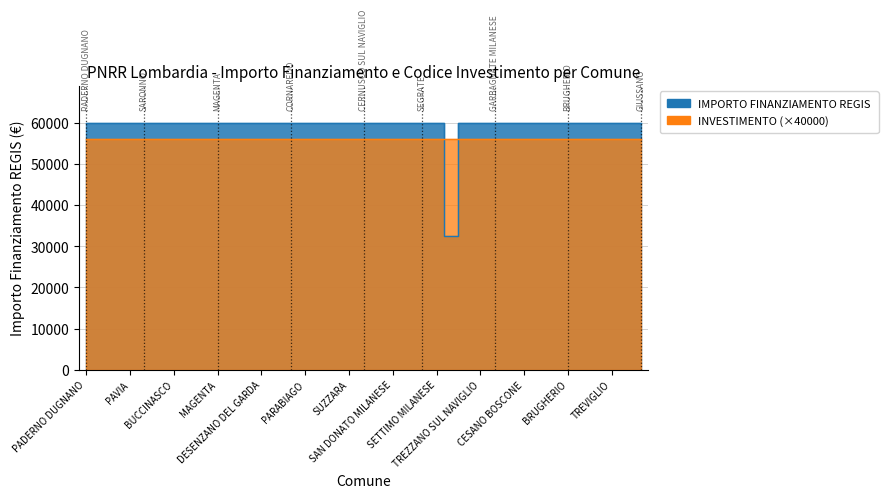

How many lines are shown in the chart?

1